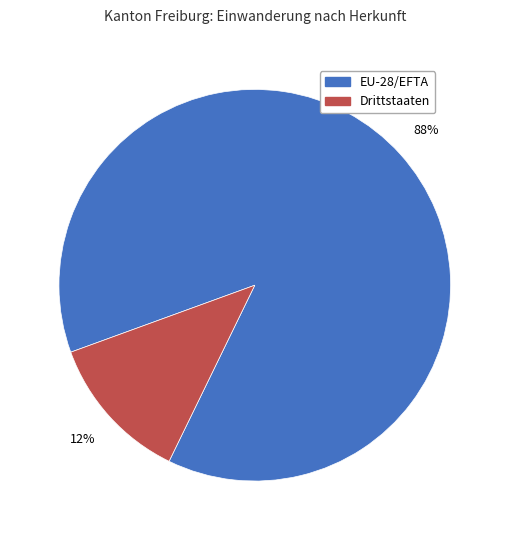

Rank the categories by value from highest to lowest.

EU-28/EFTA, Drittstaaten